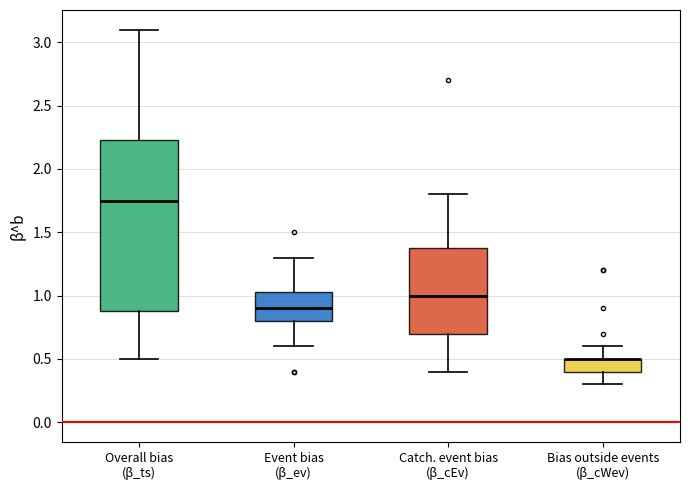

Comparing the boxes themselves (not the whiskers), which one is the tallest?

Overall bias (β_ts)